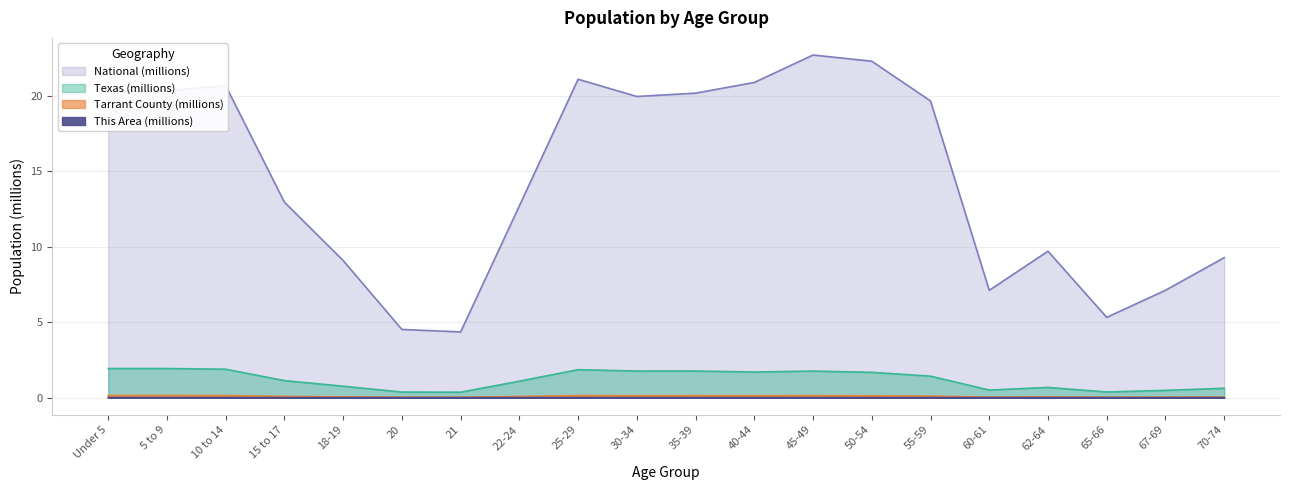

Reading right to left, what are all the values shown in this chart?

This Area: 70-74=0.0	67-69=0.0	65-66=0.0	62-64=0.0	60-61=0.0	55-59=0.0	50-54=0.0	45-49=0.0	40-44=0.0	35-39=0.0	30-34=0.0	25-29=0.0	22-24=0.0	21=0.0	20=0.0	18-19=0.0	15 to 17=0.0	10 to 14=0.0	5 to 9=0.0	Under 5=0.0
Tarrant County: 70-74=0.0	67-69=0.0	65-66=0.0	62-64=0.0	60-61=0.0	55-59=0.1	50-54=0.1	45-49=0.1	40-44=0.1	35-39=0.1	30-34=0.1	25-29=0.1	22-24=0.1	21=0.0	20=0.0	18-19=0.0	15 to 17=0.1	10 to 14=0.1	5 to 9=0.1	Under 5=0.1
Texas: 70-74=0.6	67-69=0.5	65-66=0.4	62-64=0.7	60-61=0.5	55-59=1.4	50-54=1.7	45-49=1.8	40-44=1.7	35-39=1.8	30-34=1.8	25-29=1.9	22-24=1.1	21=0.4	20=0.4	18-19=0.8	15 to 17=1.1	10 to 14=1.9	5 to 9=1.9	Under 5=1.9
National: 70-74=9.3	67-69=7.1	65-66=5.3	62-64=9.7	60-61=7.1	55-59=19.7	50-54=22.3	45-49=22.7	40-44=20.9	35-39=20.2	30-34=20.0	25-29=21.1	22-24=12.7	21=4.4	20=4.5	18-19=9.1	15 to 17=13.0	10 to 14=20.7	5 to 9=20.3	Under 5=20.2